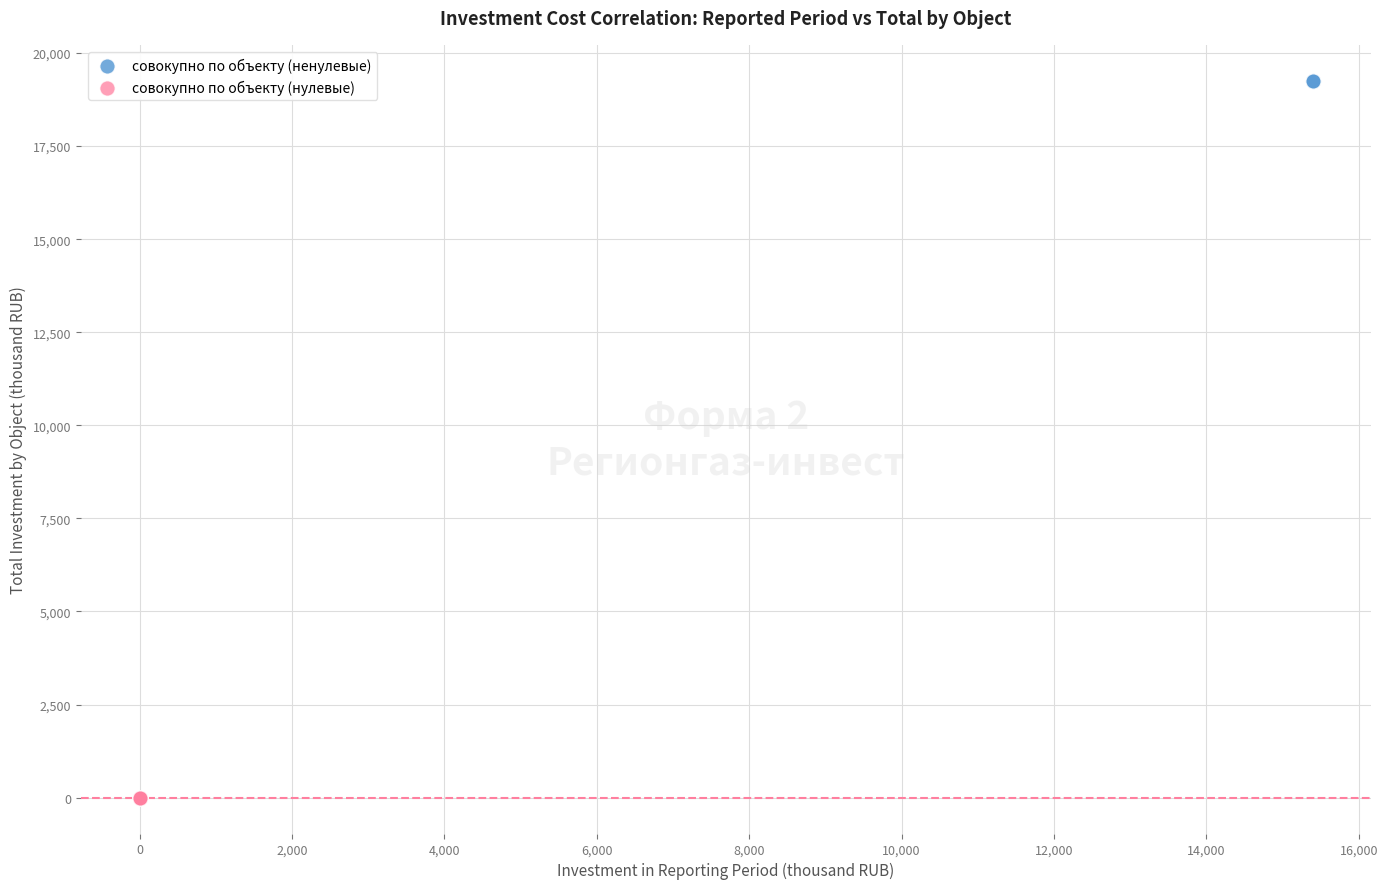

Which series reaches the minimum Y coordinate?

совокупно по объекту (нулевые)